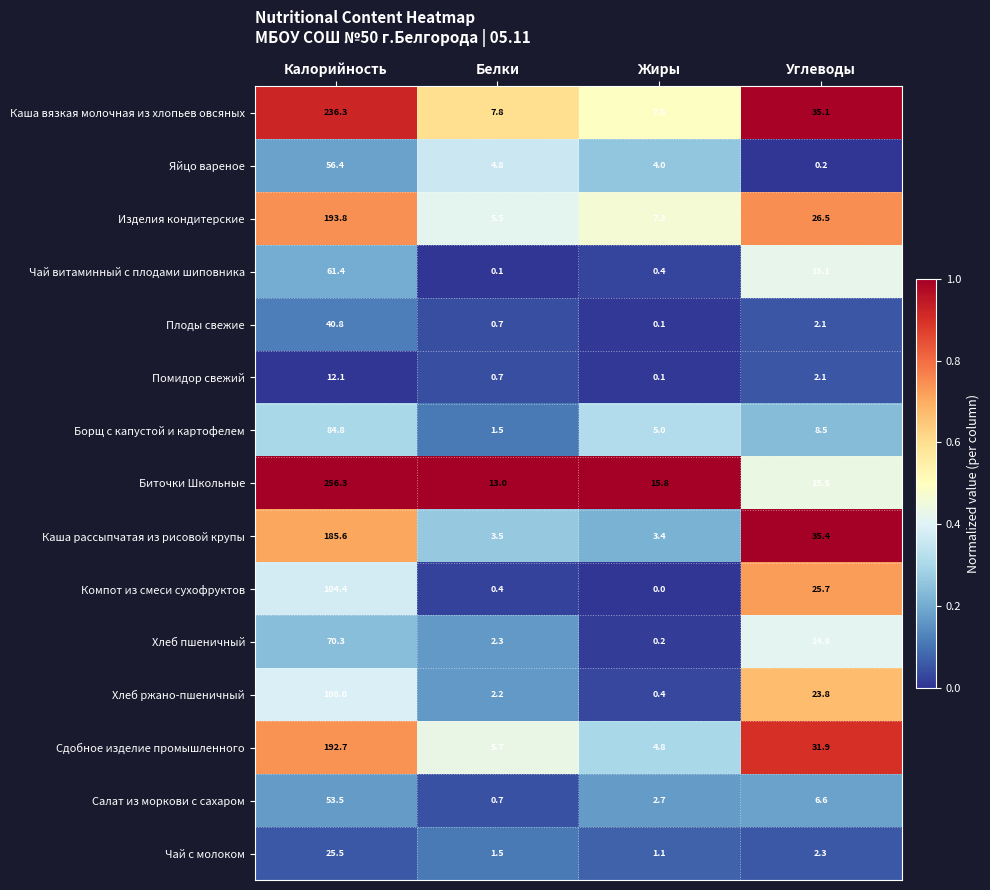

What is the difference between the highest and lowest values at Жиры?

15.8